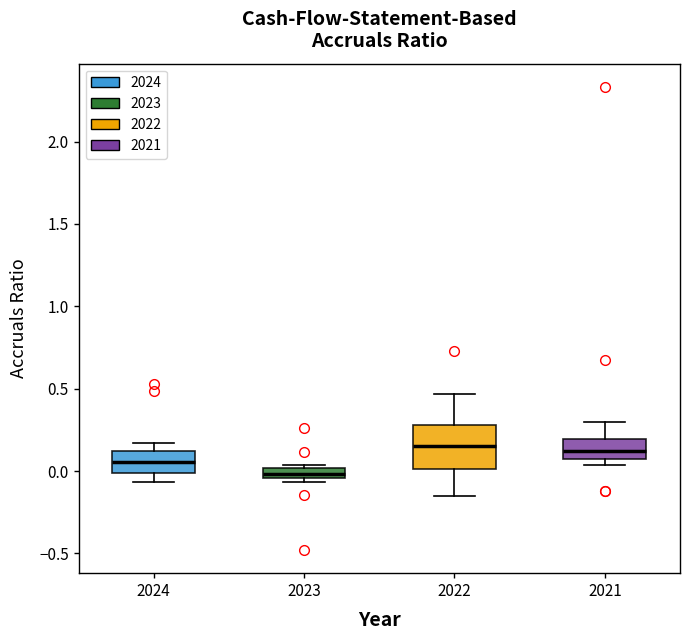

Which box's median line is the lowest?

2023